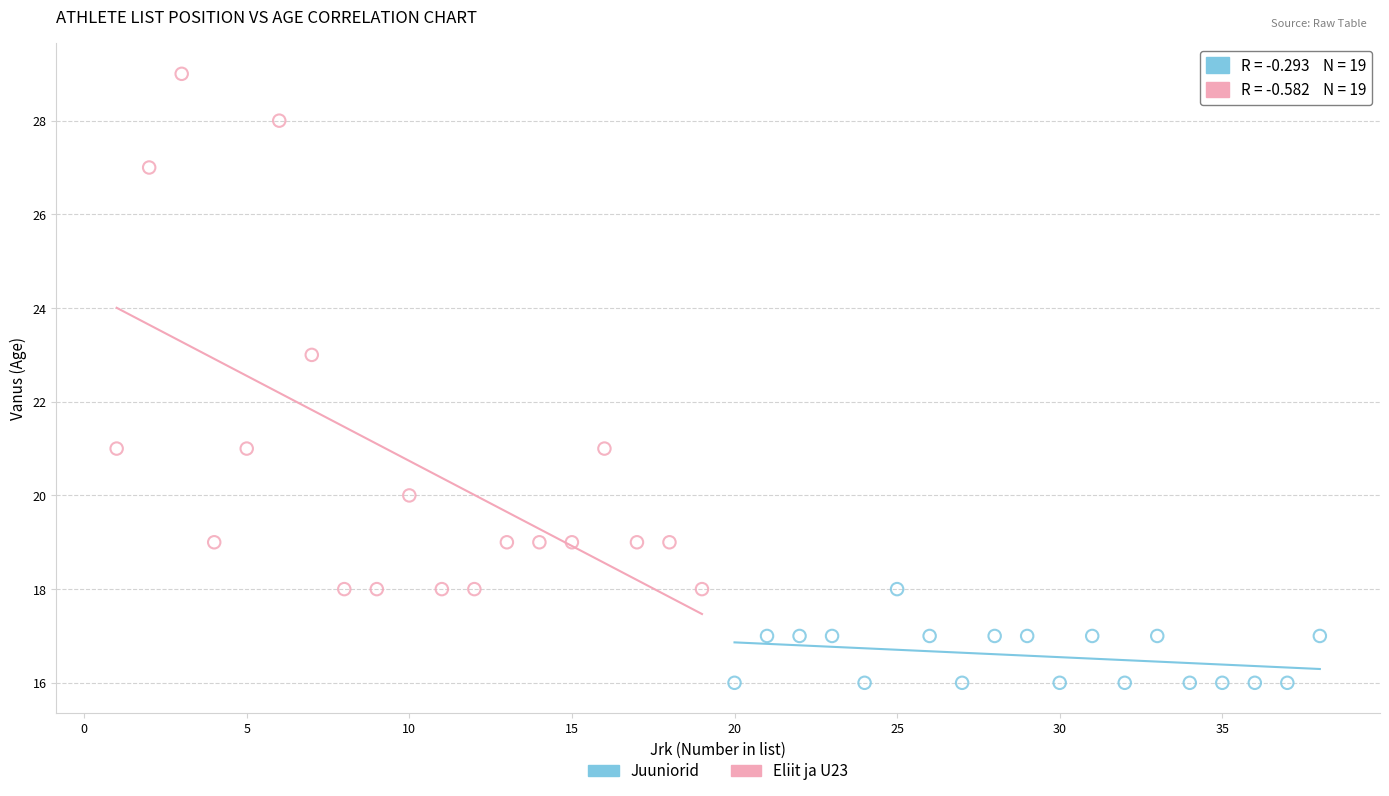

Which series reaches the maximum Y coordinate?

Eliit ja U23